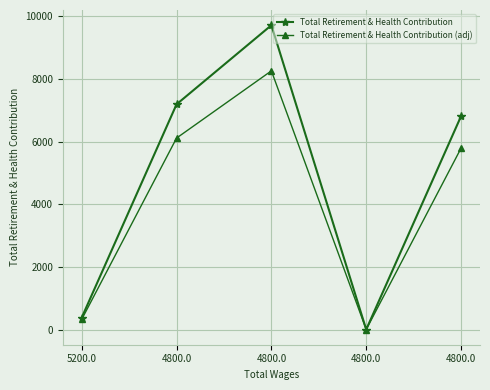

What is the spread (max minus min) of values at 4800.0?

1078.7